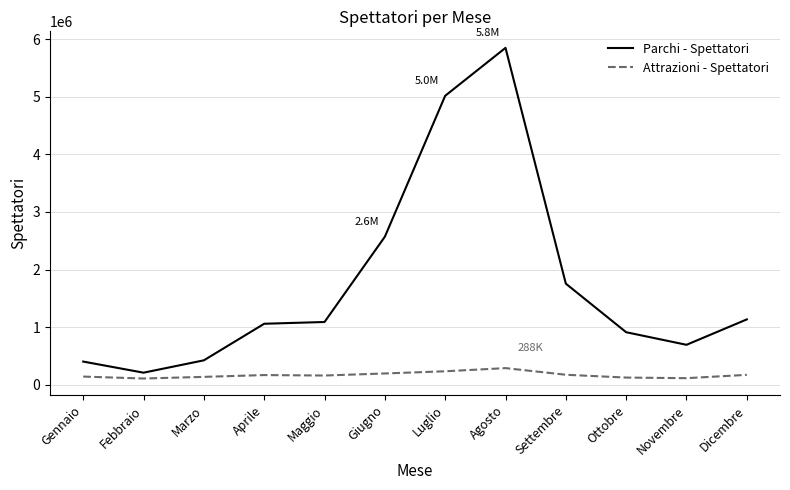

Between Giugno and Luglio, which series saw the biggest shift?

Parchi - Spettatori